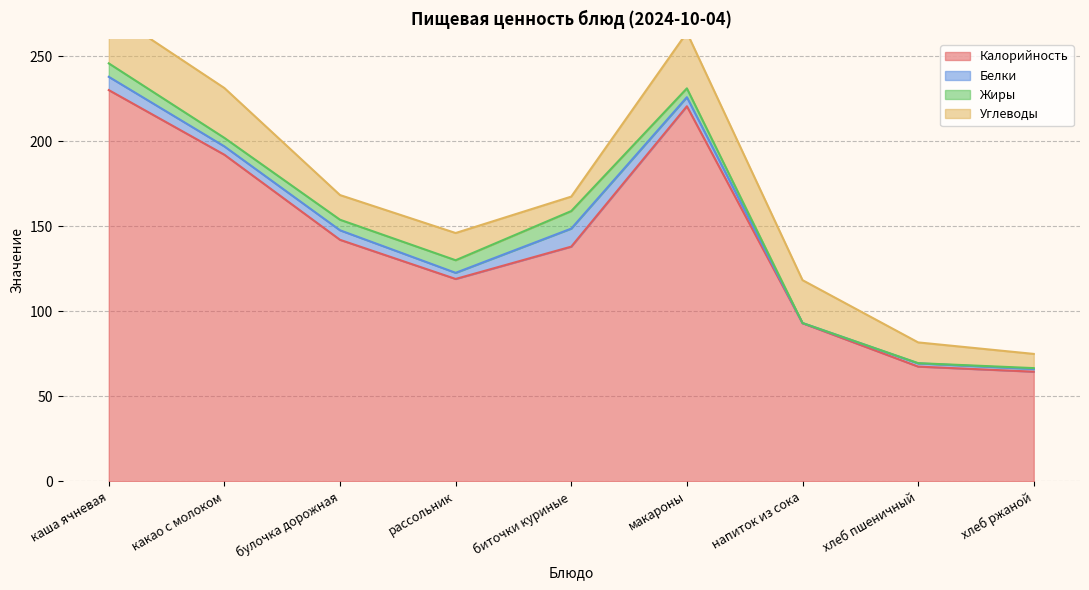

True or false: Калорийность and Углеводы intersect in this chart.

False